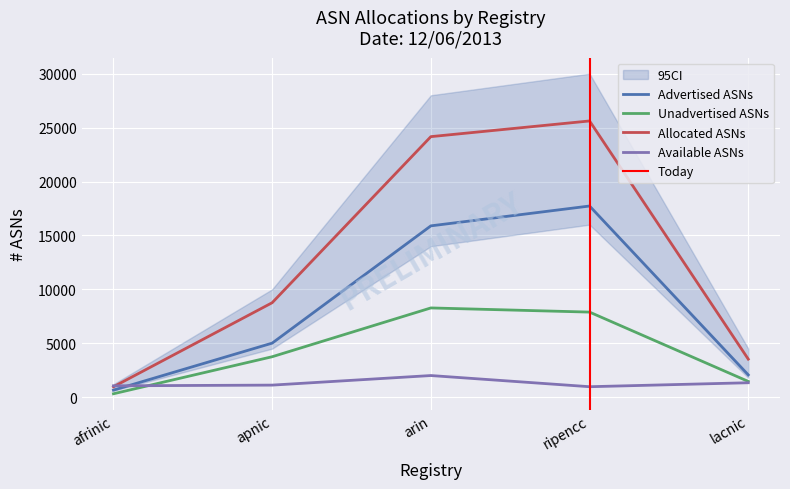

At which category is the sum across all series the highest?

ripencc